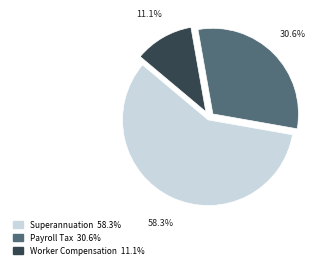

Is there any slice that represents more than half of the pie?

Yes